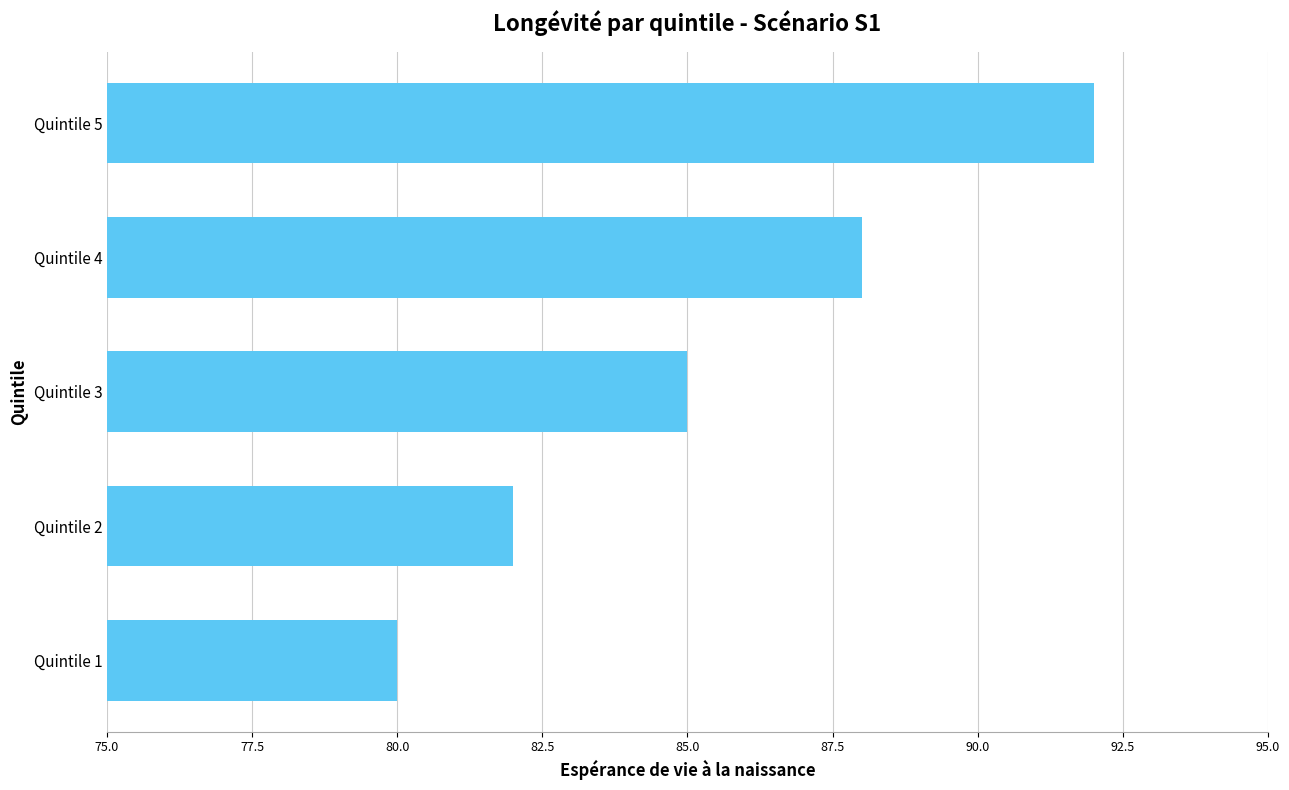

At which label is the value closest to 86?

Quintile 3